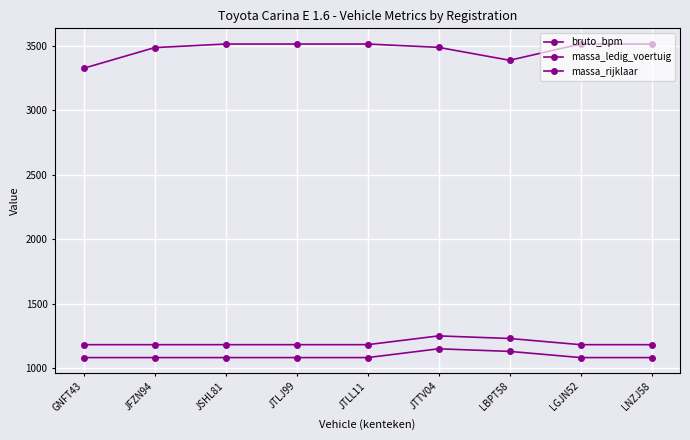

How many lines are shown in the chart?

3